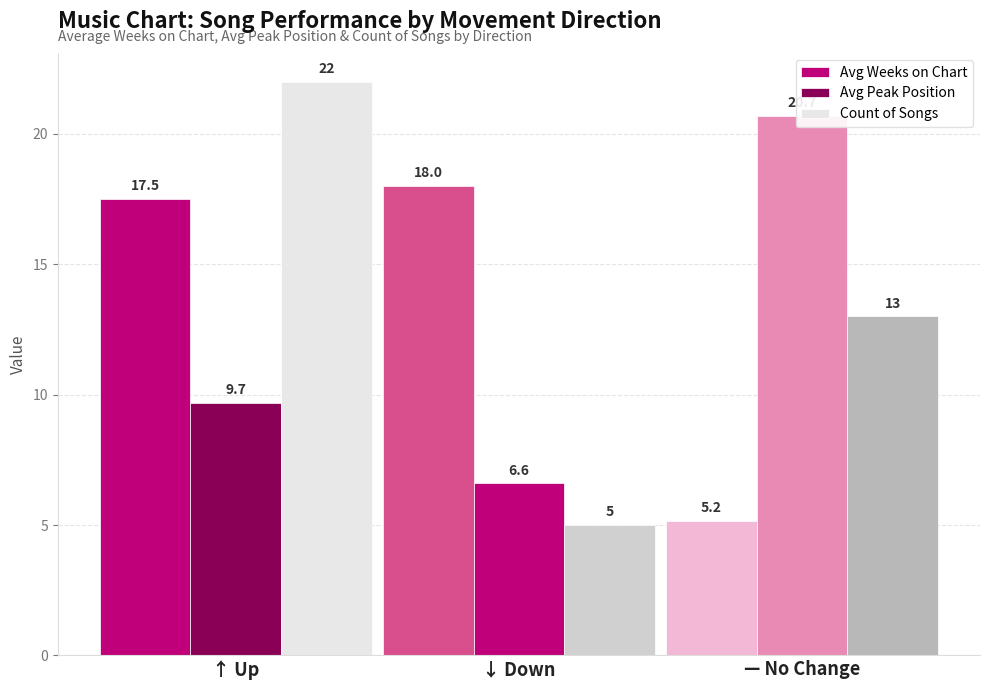

Which series changed the most between ↓ Down and — No Change?

Avg Peak Position